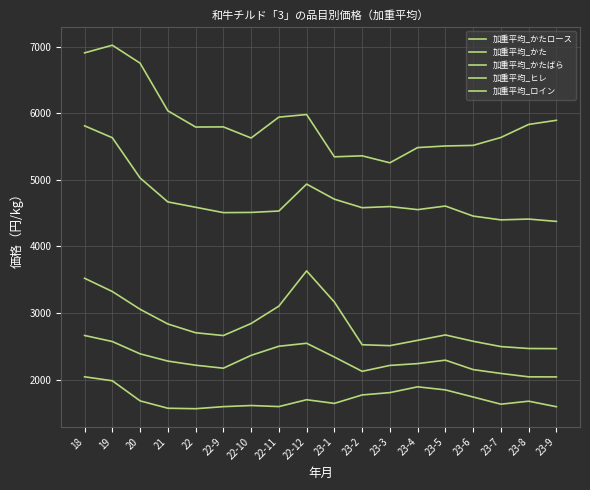

What is the maximum value shown in the chart?

7026